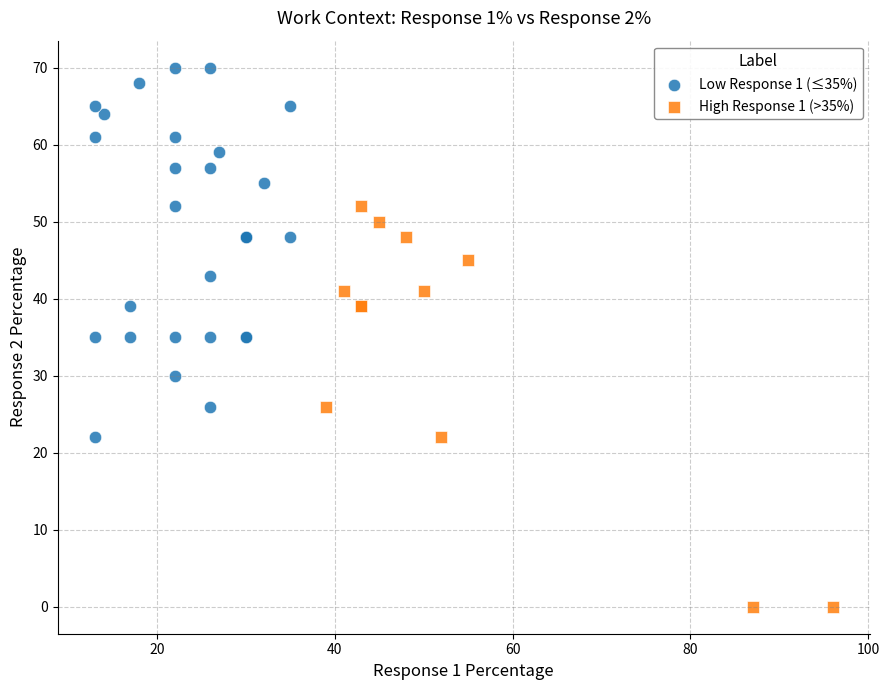

Which series has the largest Y range (max minus min)?

High Response 1 (>35%)